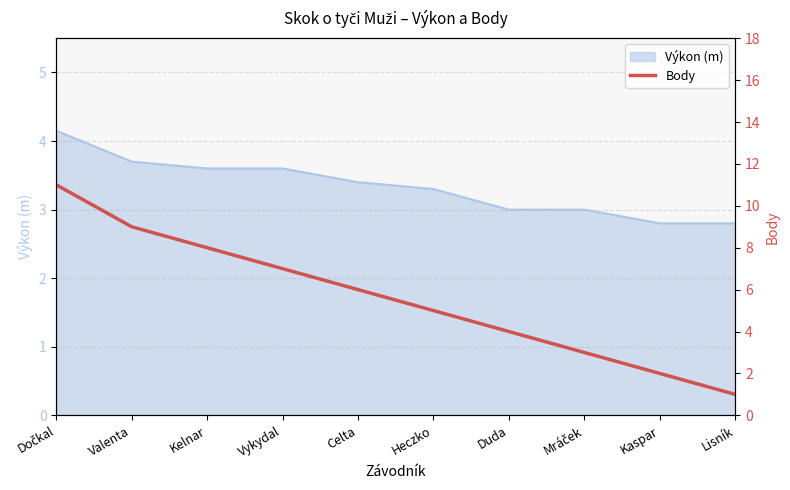

What is the difference between the maximum and minimum values?

10